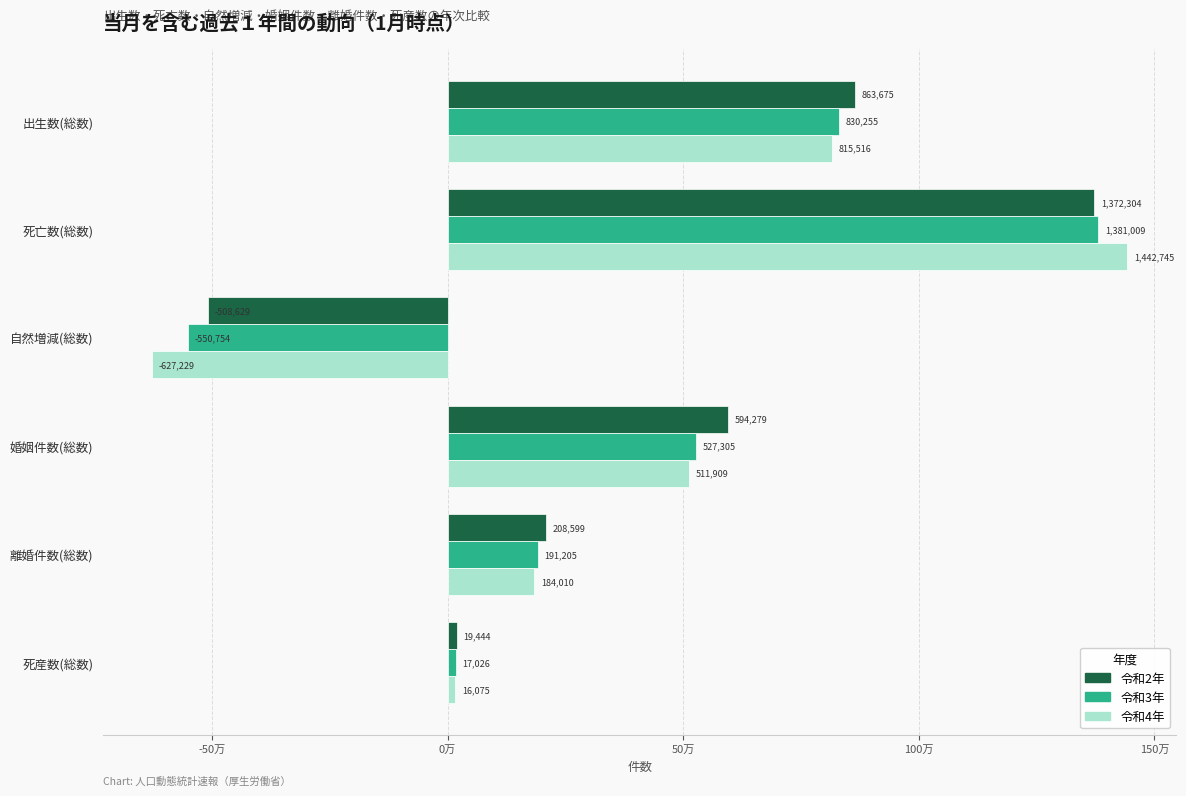

What are all the series names shown in the legend?

令和2年, 令和3年, 令和4年